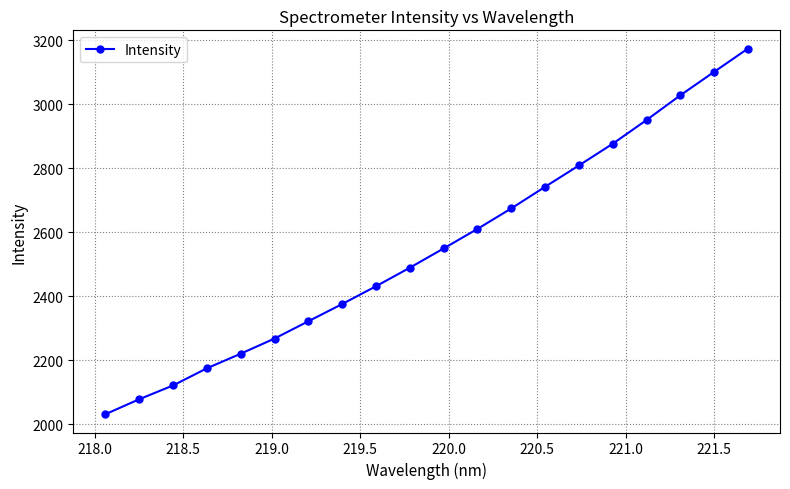

What is the maximum value shown in the chart?

3173.8